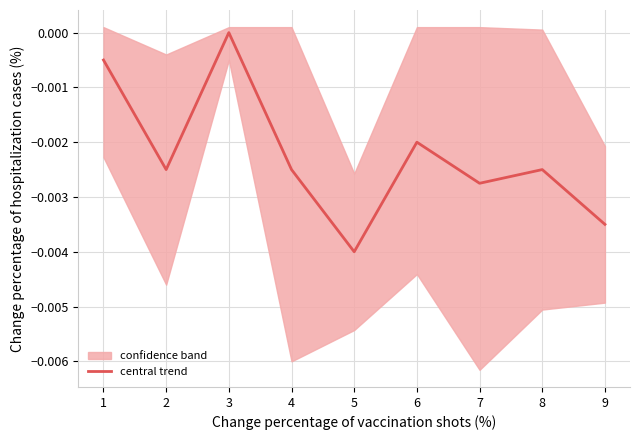

True or false: the data shows -0.0 at 2.

False